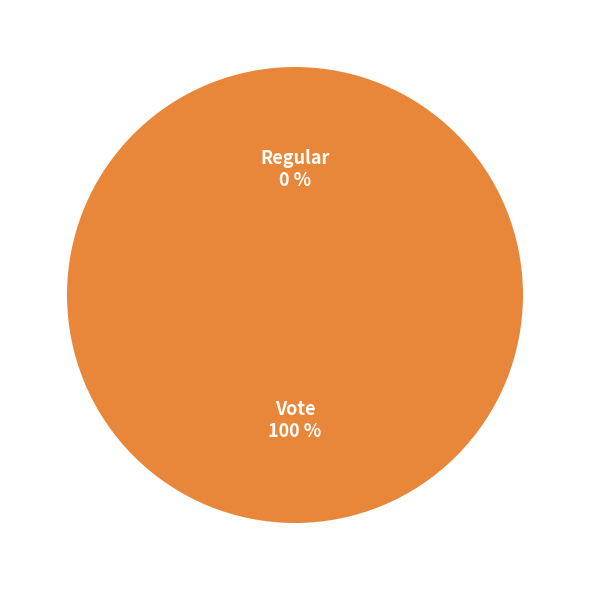

Is Vote the majority of the pie?

Yes